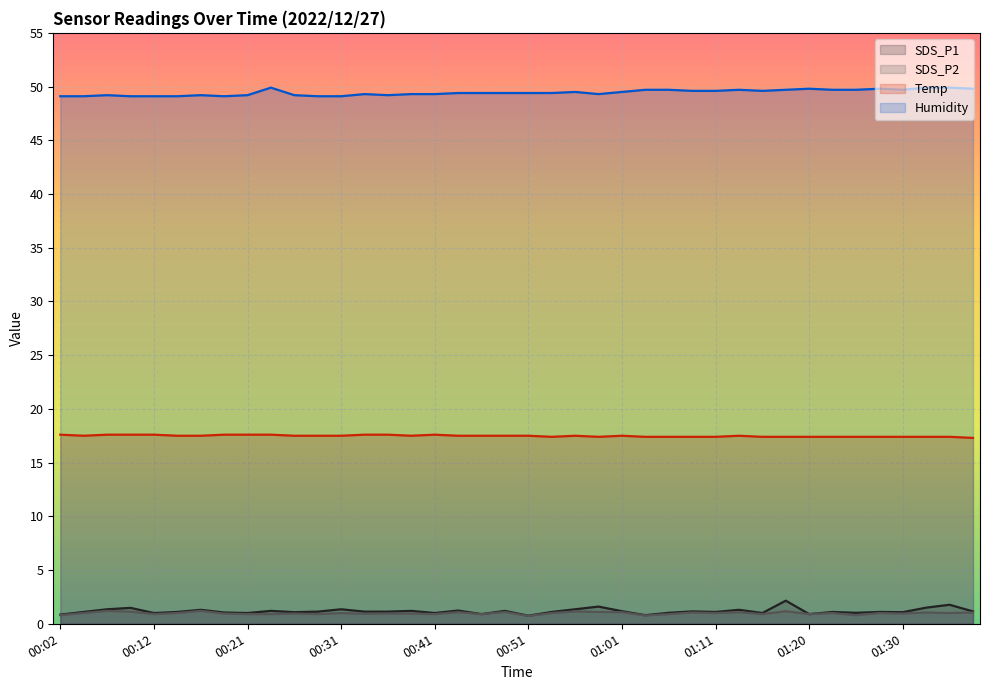

What is the difference between the maximum and second lowest values in the Humidity series?

0.8